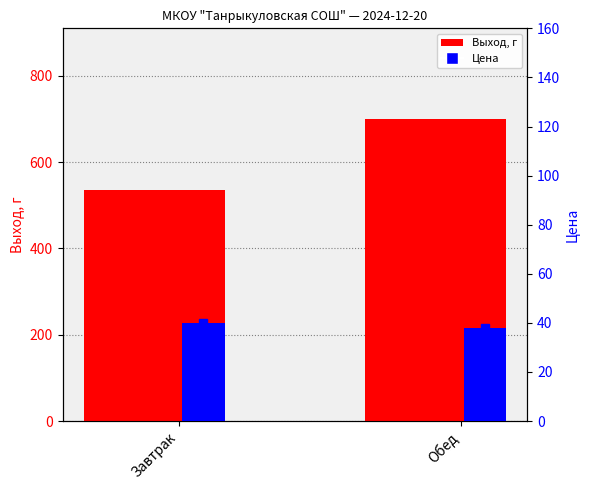

What value does the Выход, г series have at Обед?

700